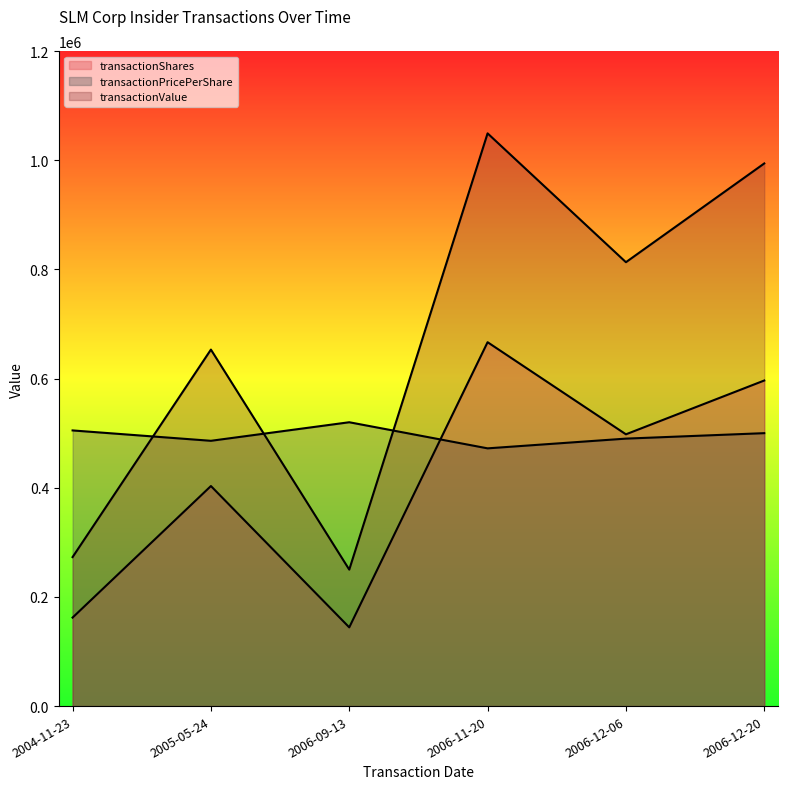

Rank the series by their maximum value, from lowest to highest.

transactionPricePerShare, transactionShares, transactionValue